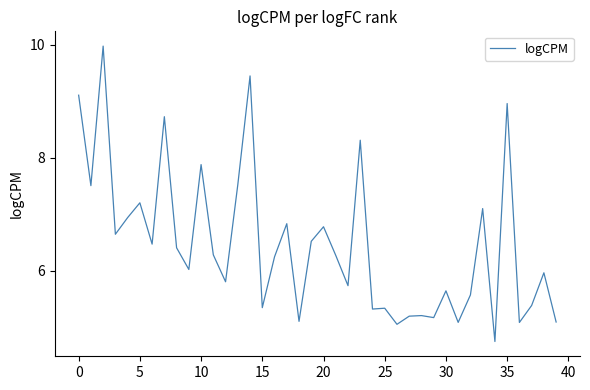

Reading right to left, list all the values displayed in this chart.

5.1	6.0	5.4	5.1	9.0	4.7	7.1	5.6	5.1	5.6	5.2	5.2	5.2	5.0	5.3	5.3	8.3	5.7	6.3	6.8	6.5	5.1	6.8	6.2	5.3	9.4	7.5	5.8	6.3	7.9	6.0	6.4	8.7	6.5	7.2	6.9	6.6	10.0	7.5	9.1